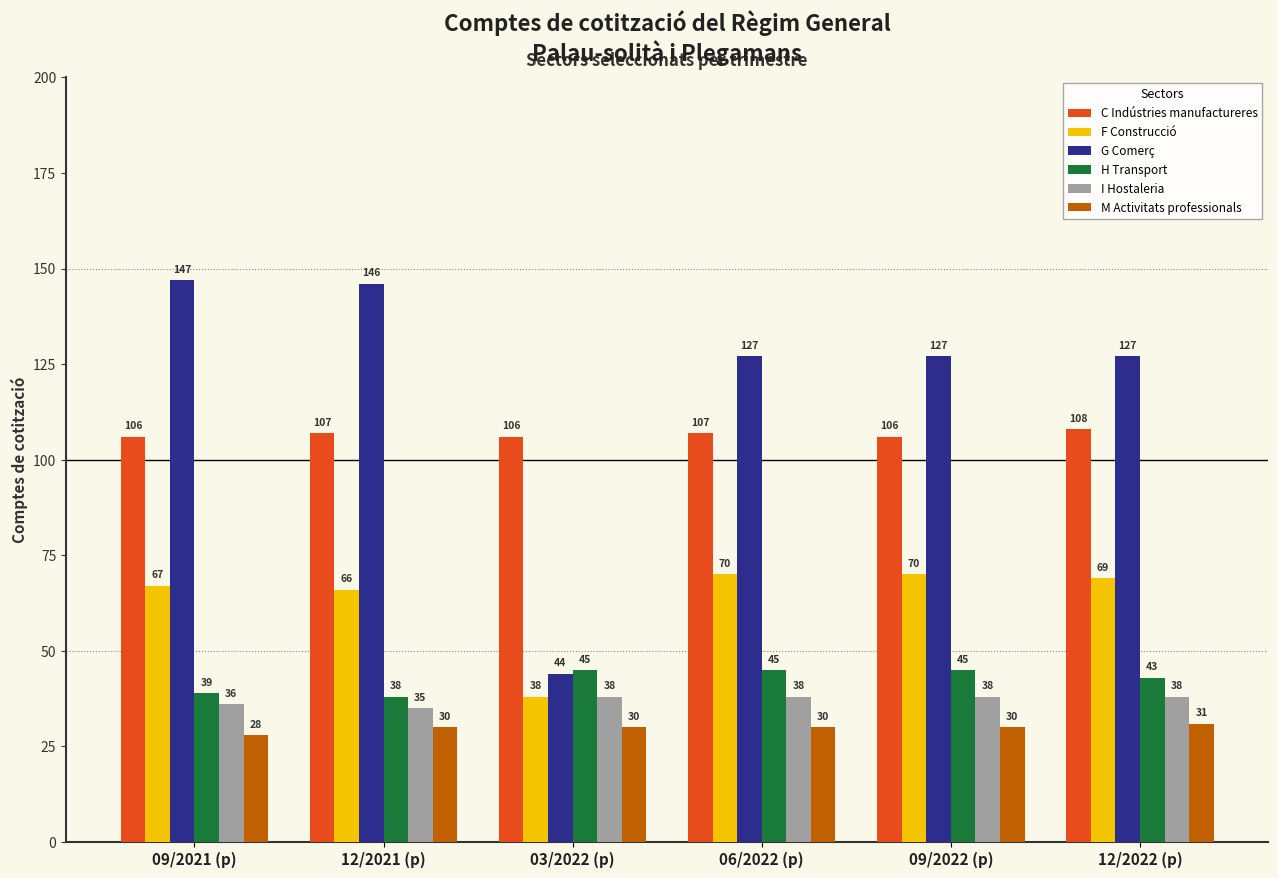

At 09/2022 (p), list the series in order from smallest to largest.

M Activitats professionals, I Hostaleria, H Transport, F Construcció, C Indústries manufactureres, G Comerç